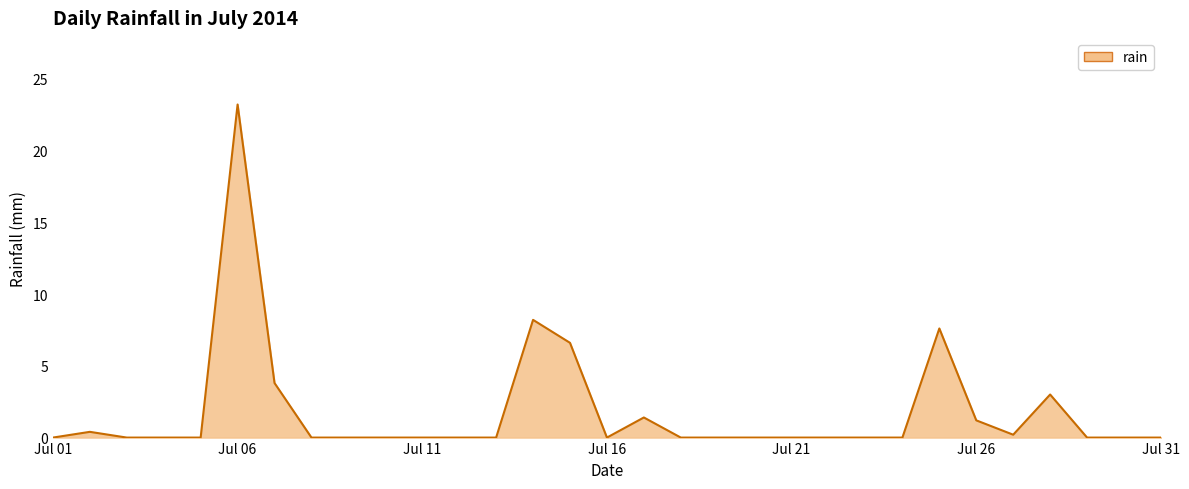

Does the chart have visible grid lines?

Yes